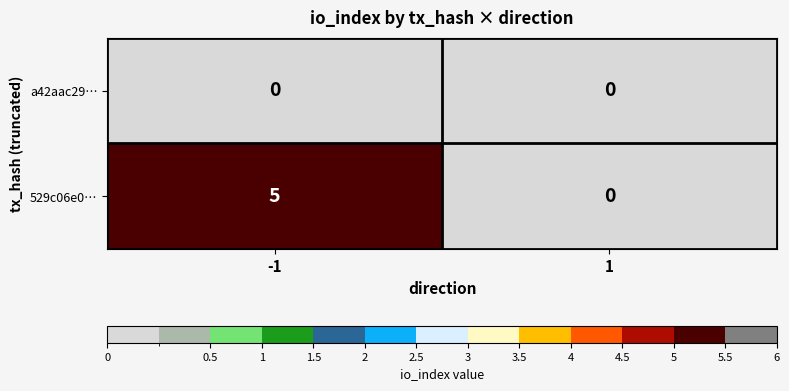

What is the total value across all series at -1?

5